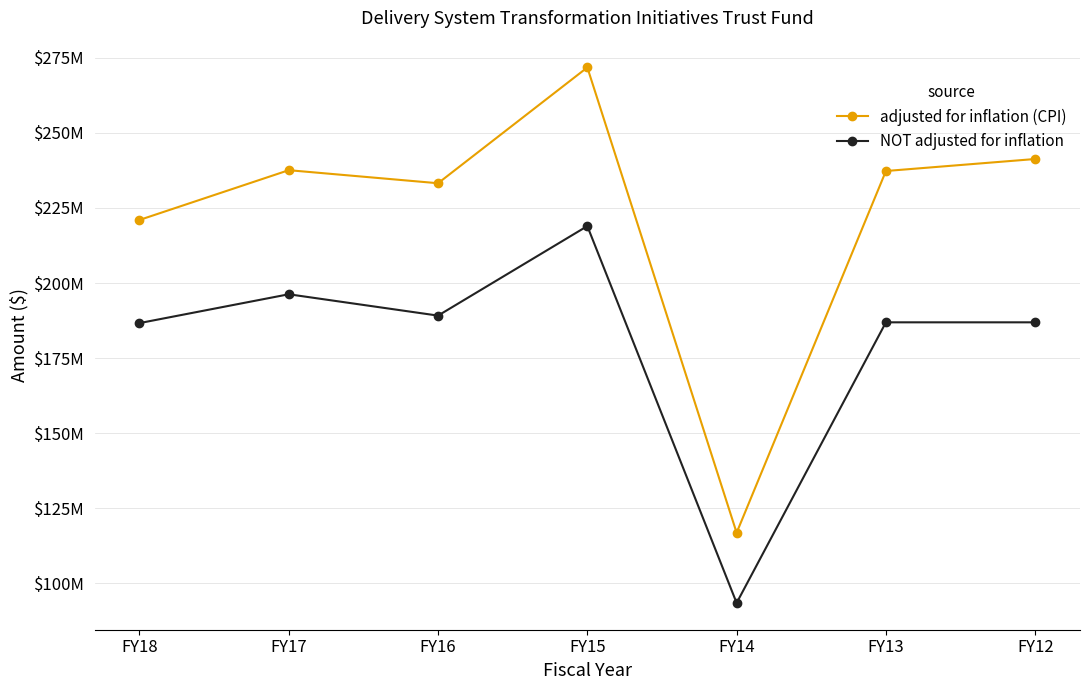

Between FY17 and FY14, which series saw the biggest shift?

adjusted for inflation (CPI)